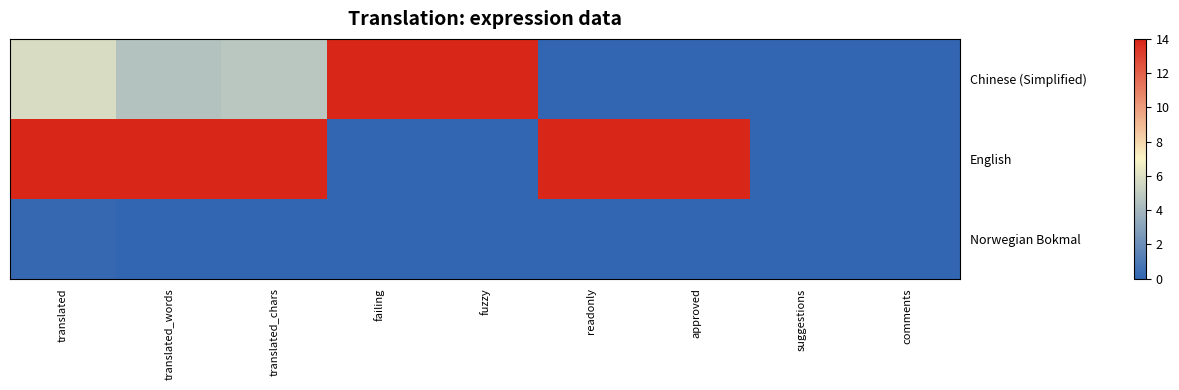

Reading right to left, what are all the values shown in this chart?

Chinese (Simplified): comments=0.0	suggestions=0.0	approved=0.0	readonly=0.0	fuzzy=14.0	failing=14.0	translated_chars=4.8	translated_words=4.6	translated=5.8
English: comments=0.0	suggestions=0.0	approved=14.0	readonly=14.0	fuzzy=0.0	failing=0.0	translated_chars=14.0	translated_words=14.0	translated=14.0
Norwegian Bokmal: comments=0.0	suggestions=0.0	approved=0.0	readonly=0.0	fuzzy=0.0	failing=0.0	translated_chars=0.0	translated_words=0.0	translated=0.1